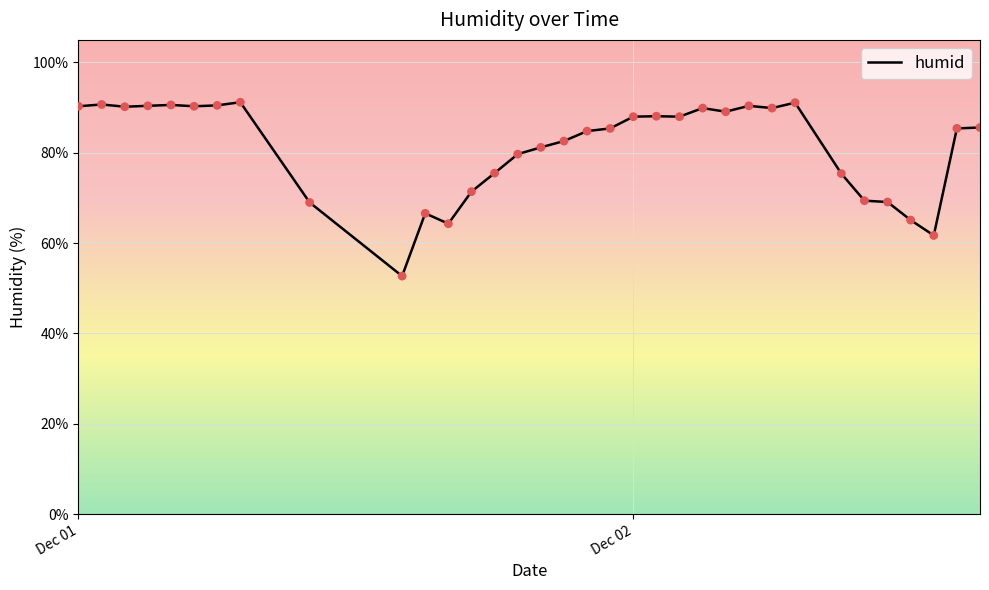

What is the difference between the maximum and minimum values?

38.5